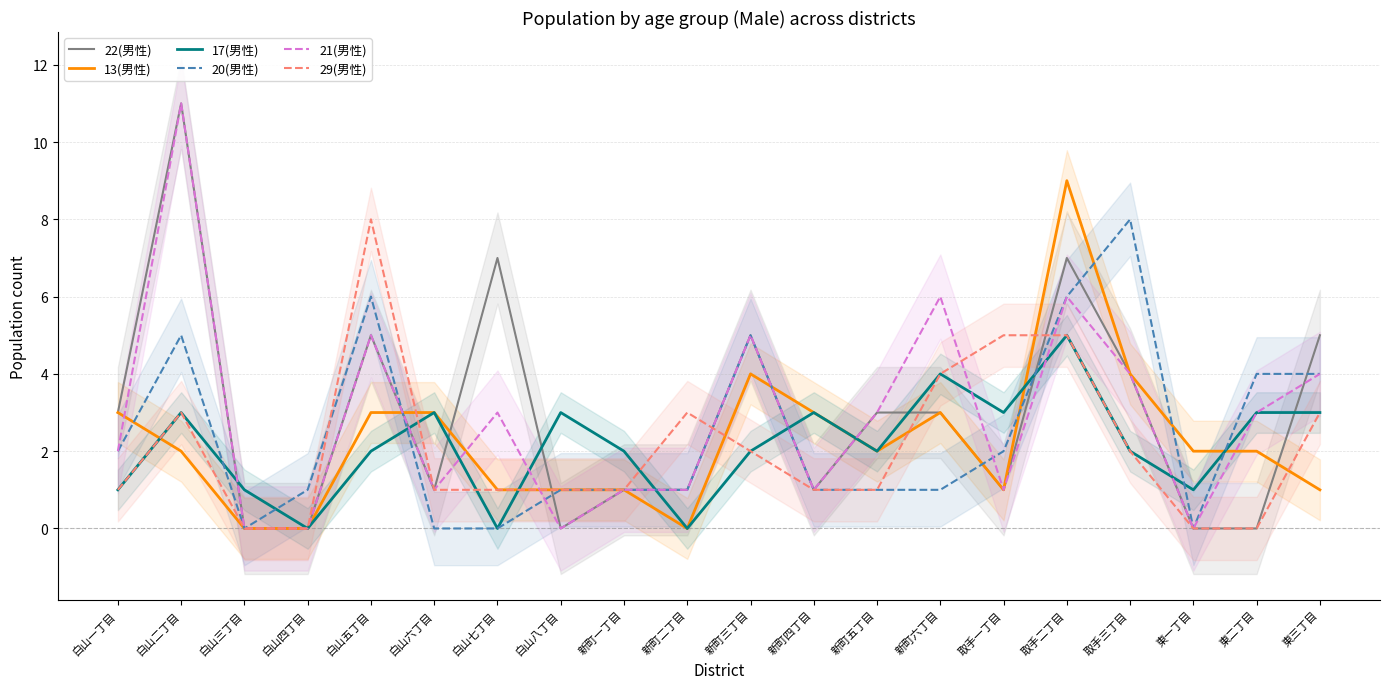

How many data points does each series have?

20